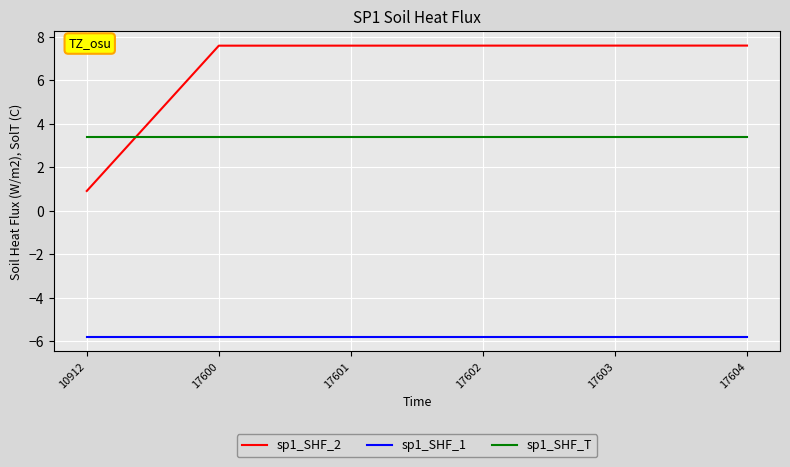

What is the average value of the sp1_SHF_2 series?

6.5